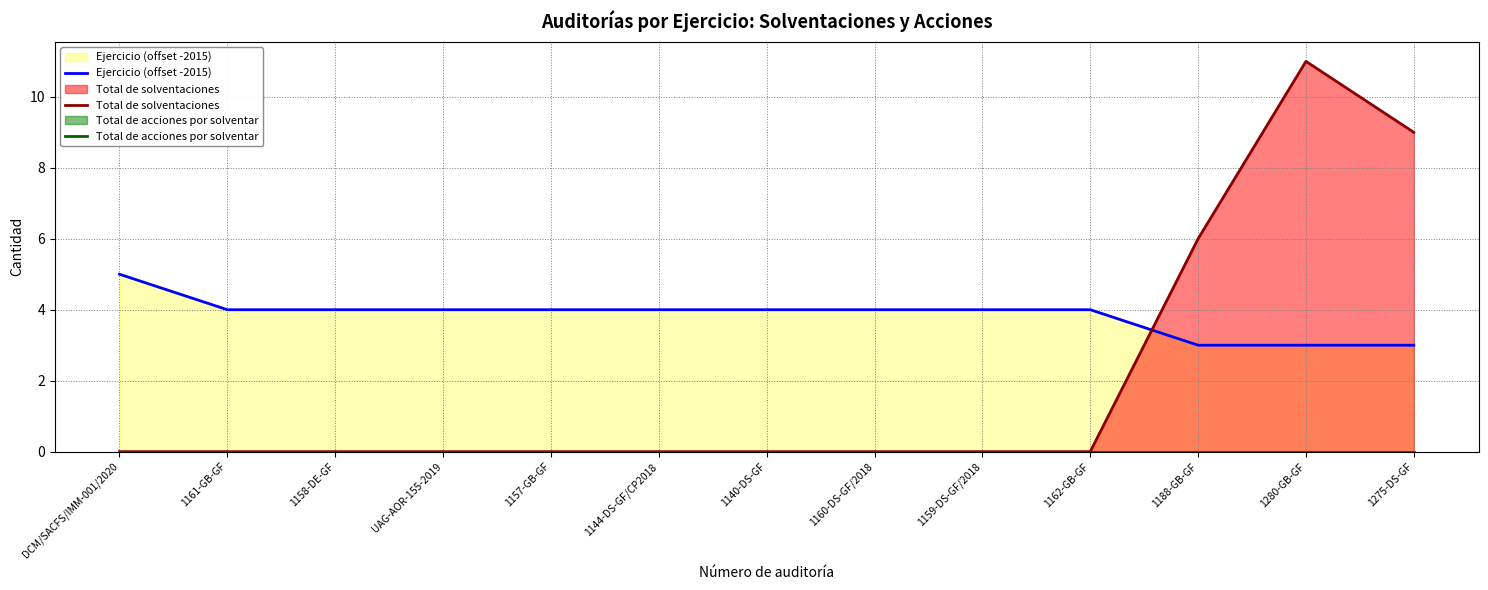

Reading left to right, what are all the values shown in this chart?

Ejercicio (offset -2015): 5	4	4	4	4	4	4	4	4	4	3	3	3
Total de solventaciones: 0	0	0	0	0	0	0	0	0	0	6	11	9
Total de acciones por solventar: 0	0	0	0	0	0	0	0	0	0	0	0	0